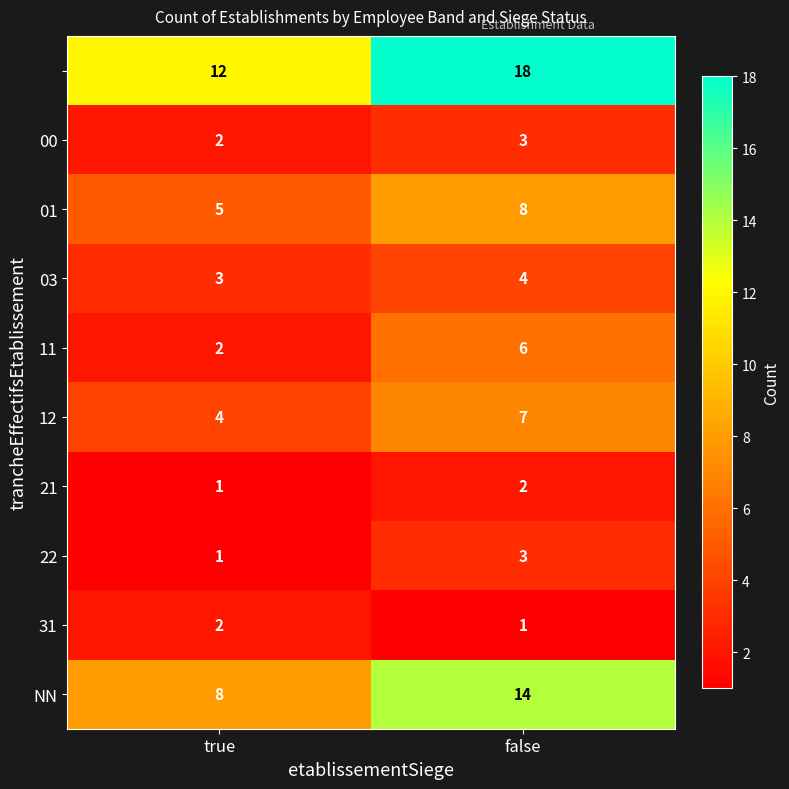

At which category is the sum across all series the highest?

false